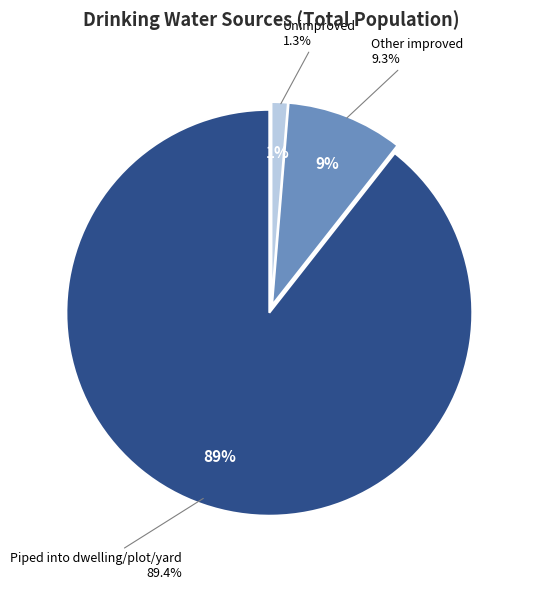

Count the number of slices in the pie.

3